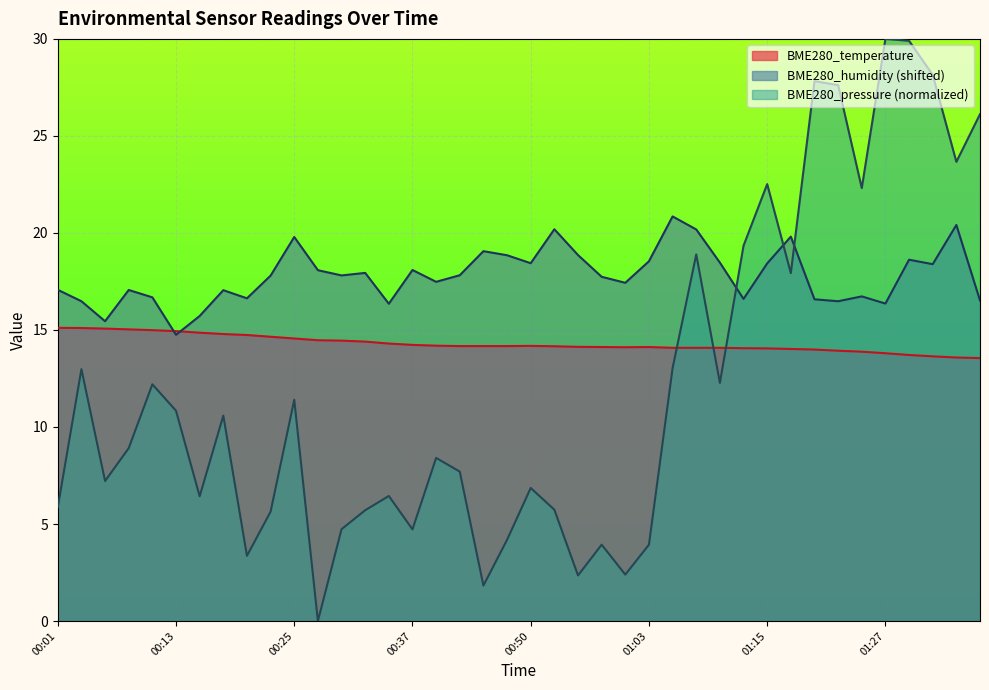

How many values in the BME280_humidity series are below 17?

13